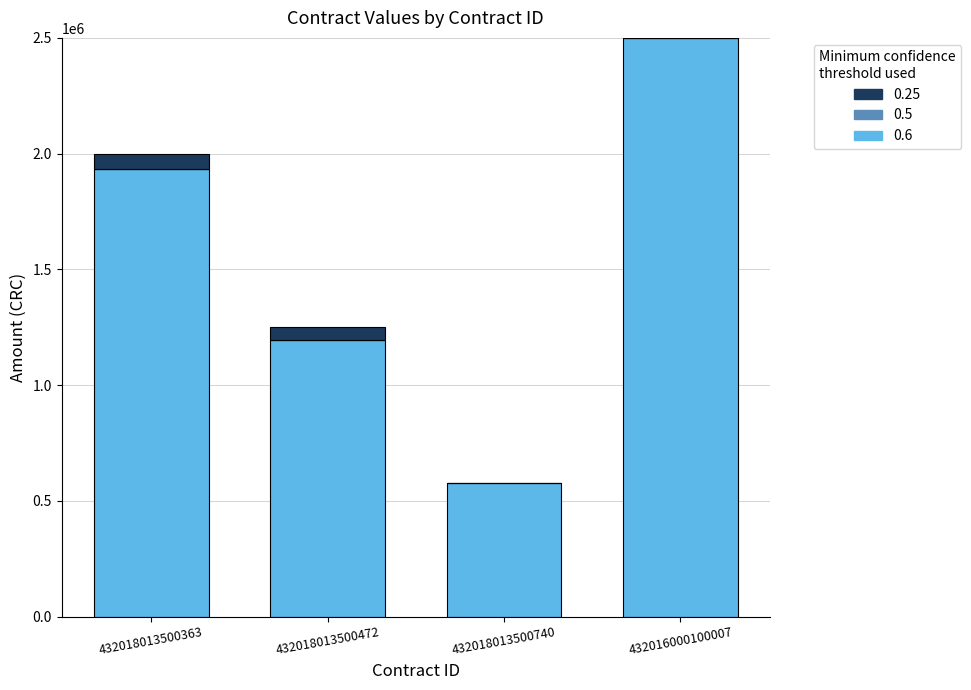

Reading left to right, transcribe the values for 0.6.

432018013500363=1931556.4	432018013500472=1196690.4	432018013500740=577114.2	432016000100007=2500000.0